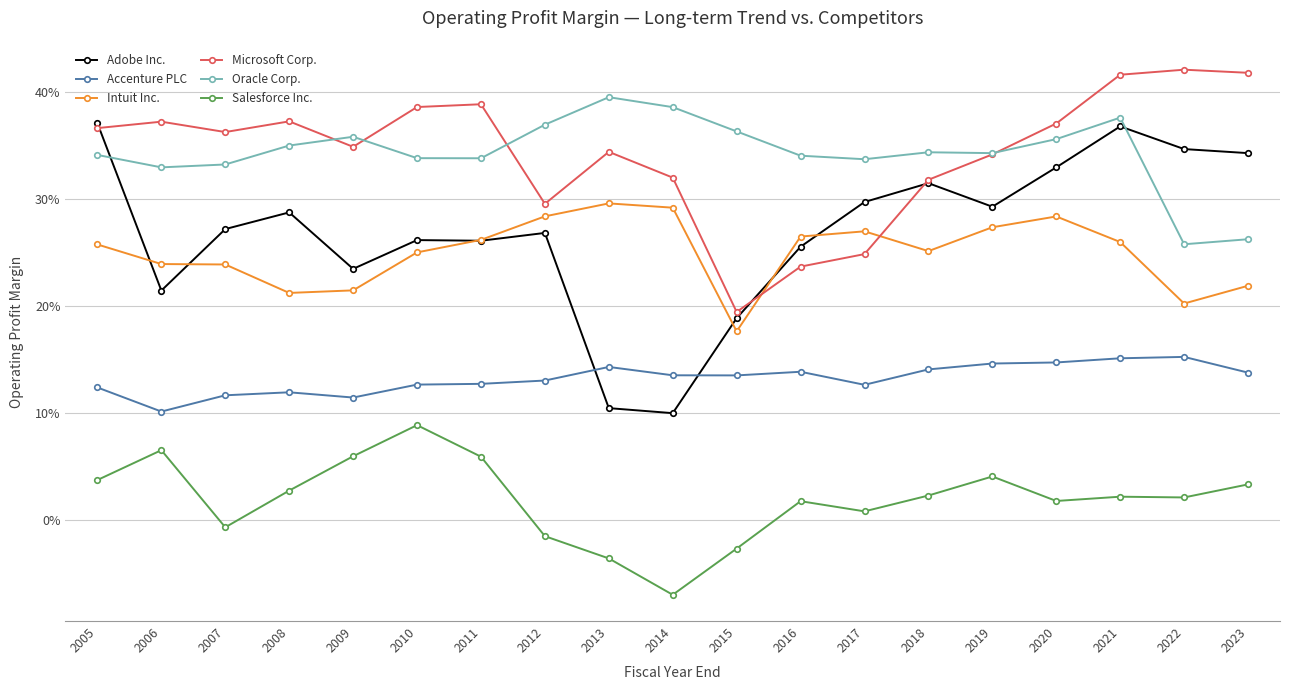

What are all the series names shown in the legend?

Adobe Inc., Accenture PLC, Intuit Inc., Microsoft Corp., Oracle Corp., Salesforce Inc.